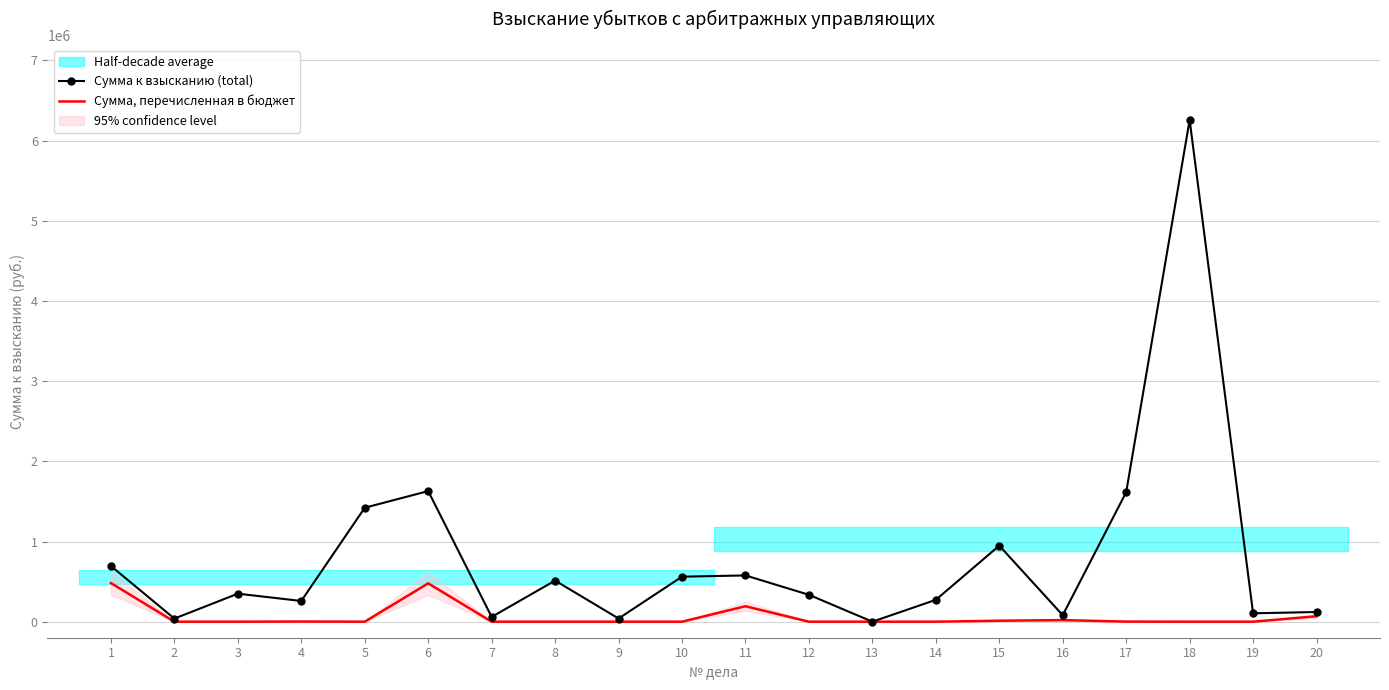

Between 7 and 20, which series saw the biggest shift?

Сумма, перечисленная в бюджет